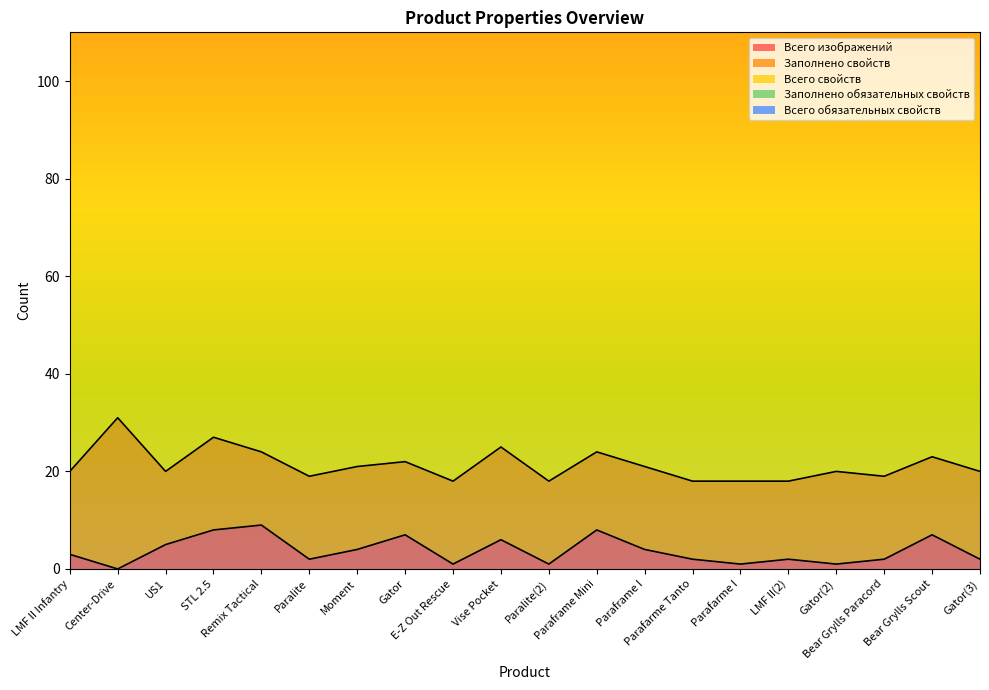

What is the total value across all series at Remix Tactical?

146